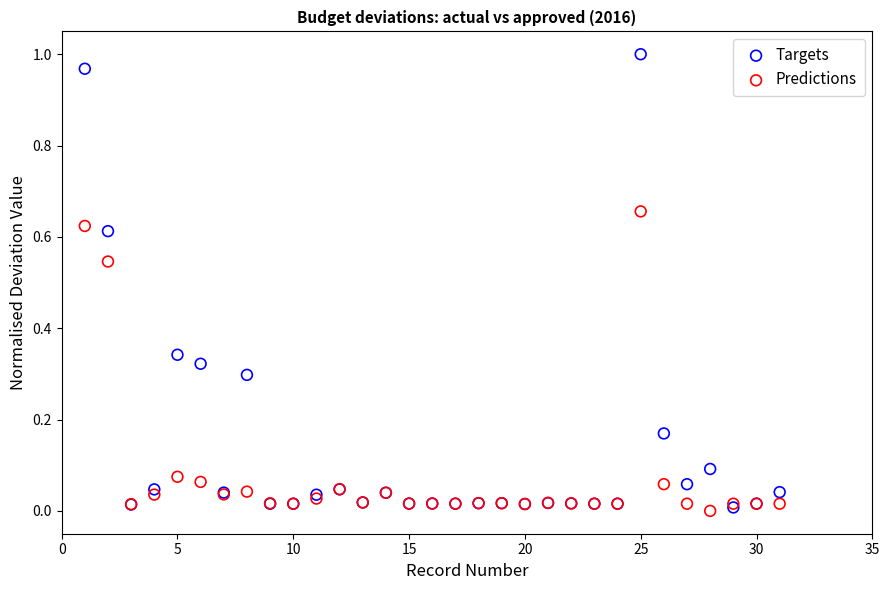

Which series has the largest Y range (max minus min)?

Targets